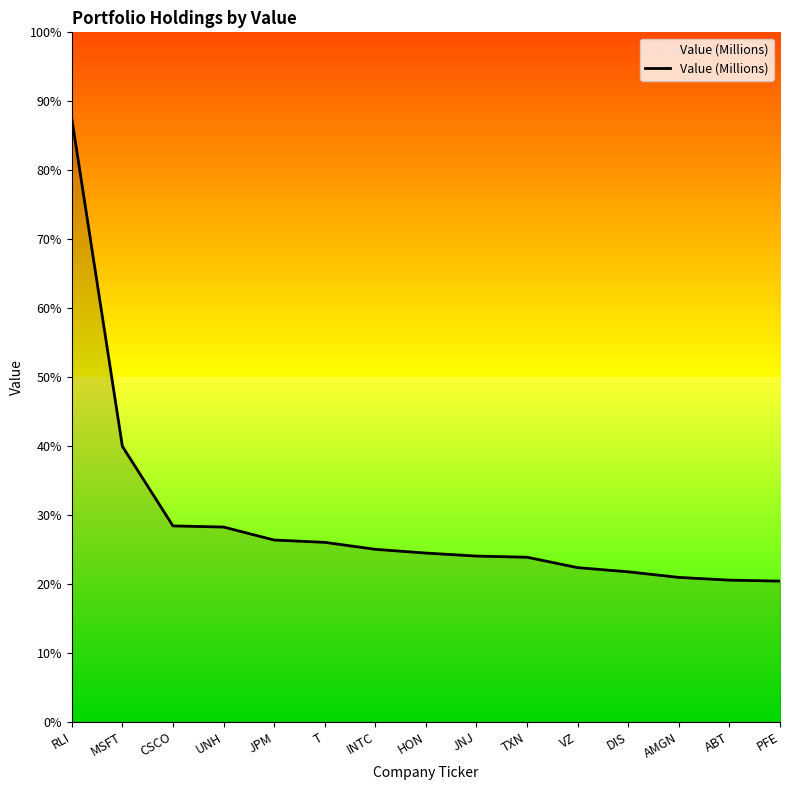

At which label does the data first exceed 39150413?

RLI